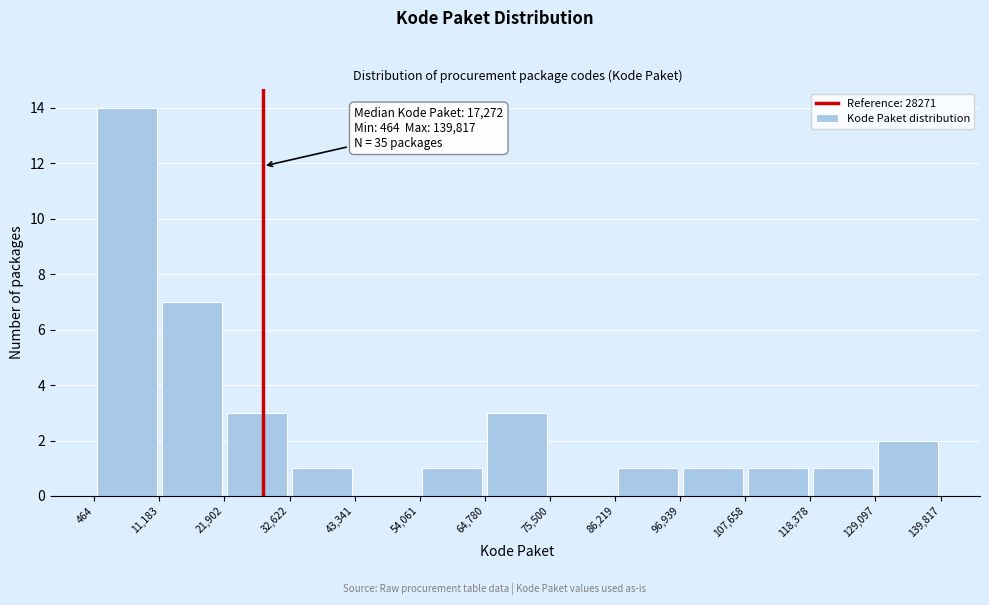

Over which range of the x-axis is the bar tallest?

464 to 11,183